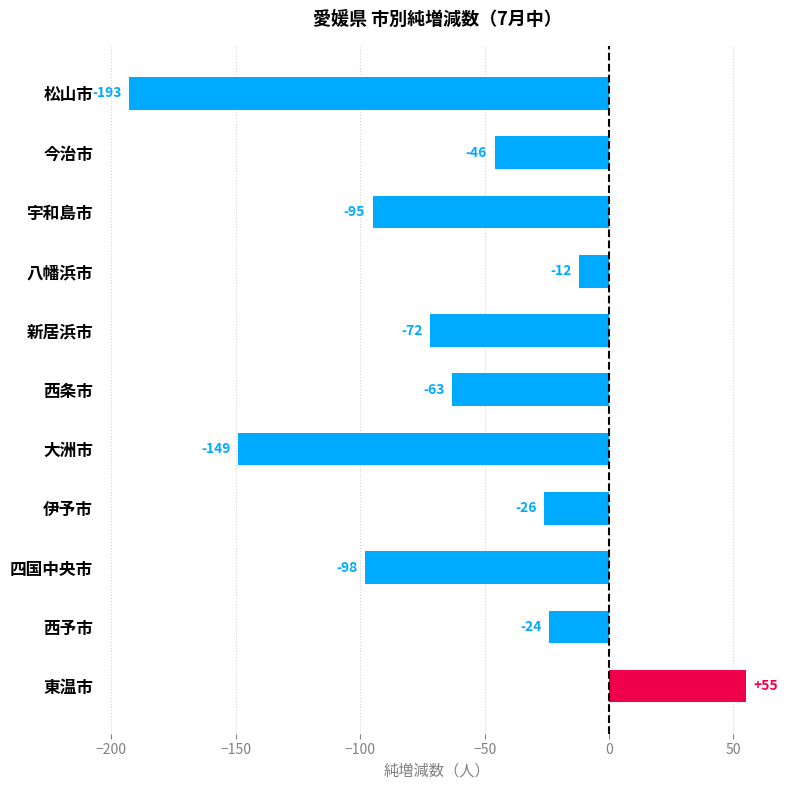

Which category has the highest value across all series?

東温市